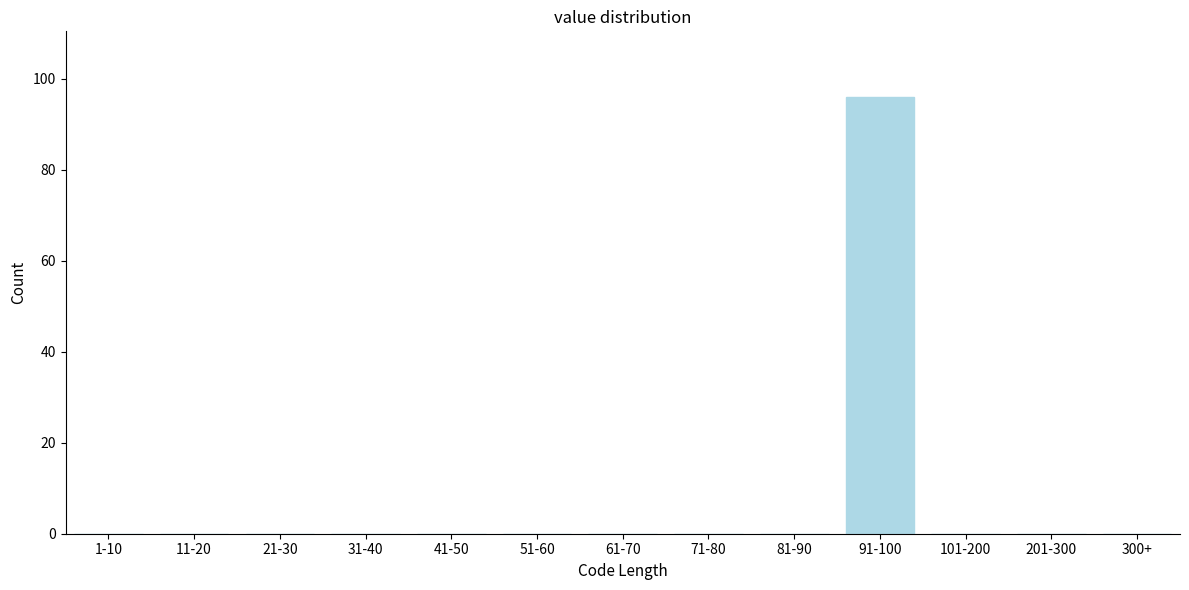

Reading left to right, list all the values displayed in this chart.

1-10=0	11-20=0	21-30=0	31-40=0	41-50=0	51-60=0	61-70=0	71-80=0	81-90=0	91-100=96	101-200=0	201-300=0	300+=0